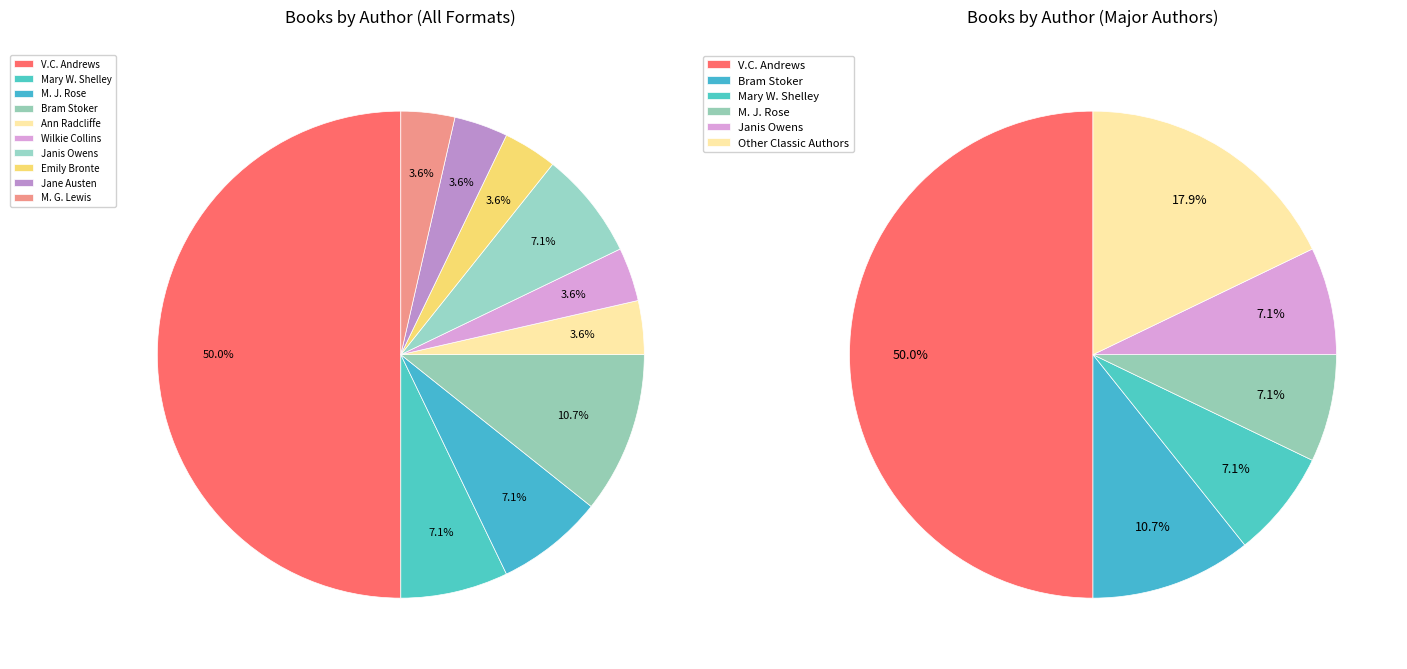

What is the largest slice in the pie chart?

V.C. Andrews (4466)